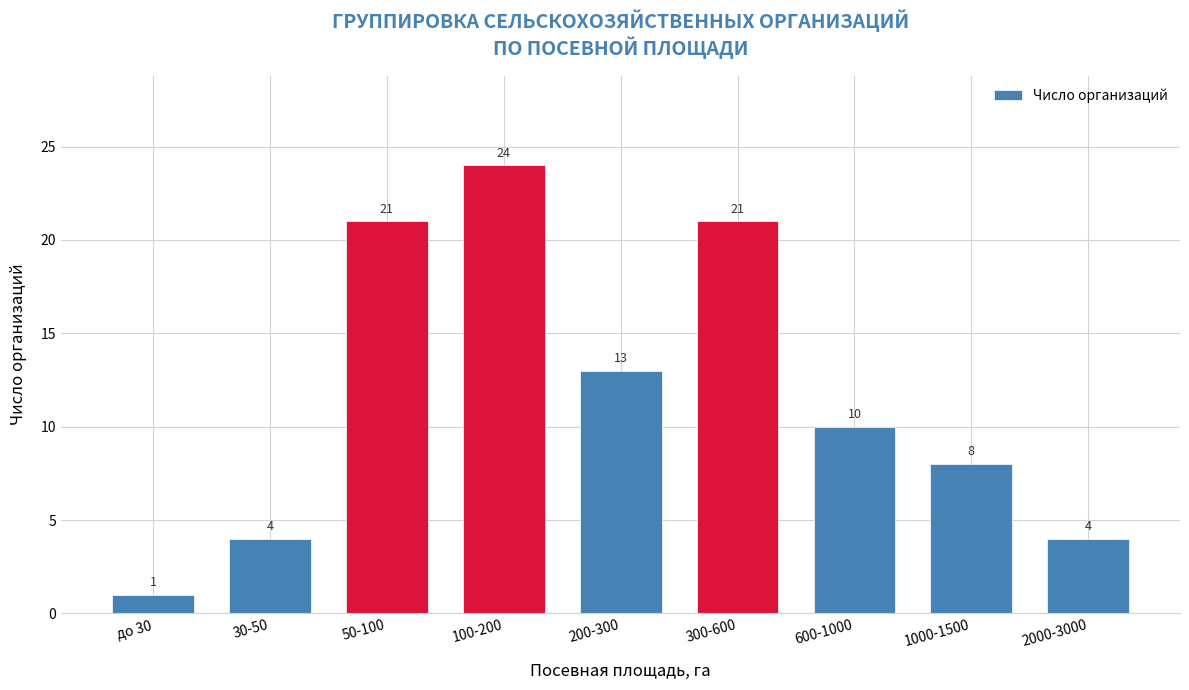

Reading left to right, transcribe all the data shown in this chart.

1	4	21	24	13	21	10	8	4